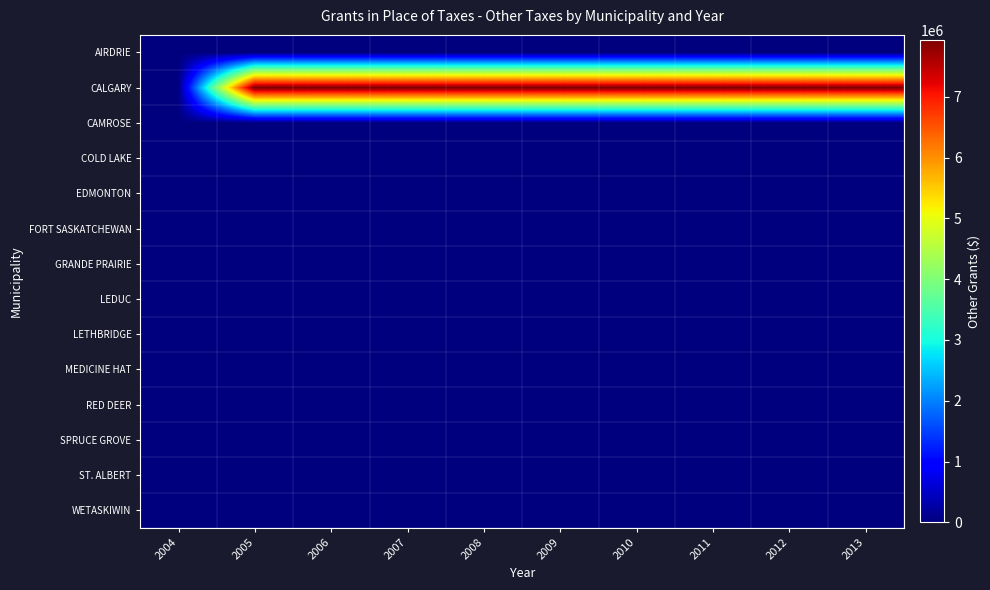

What is the maximum value shown in the chart?

7928000